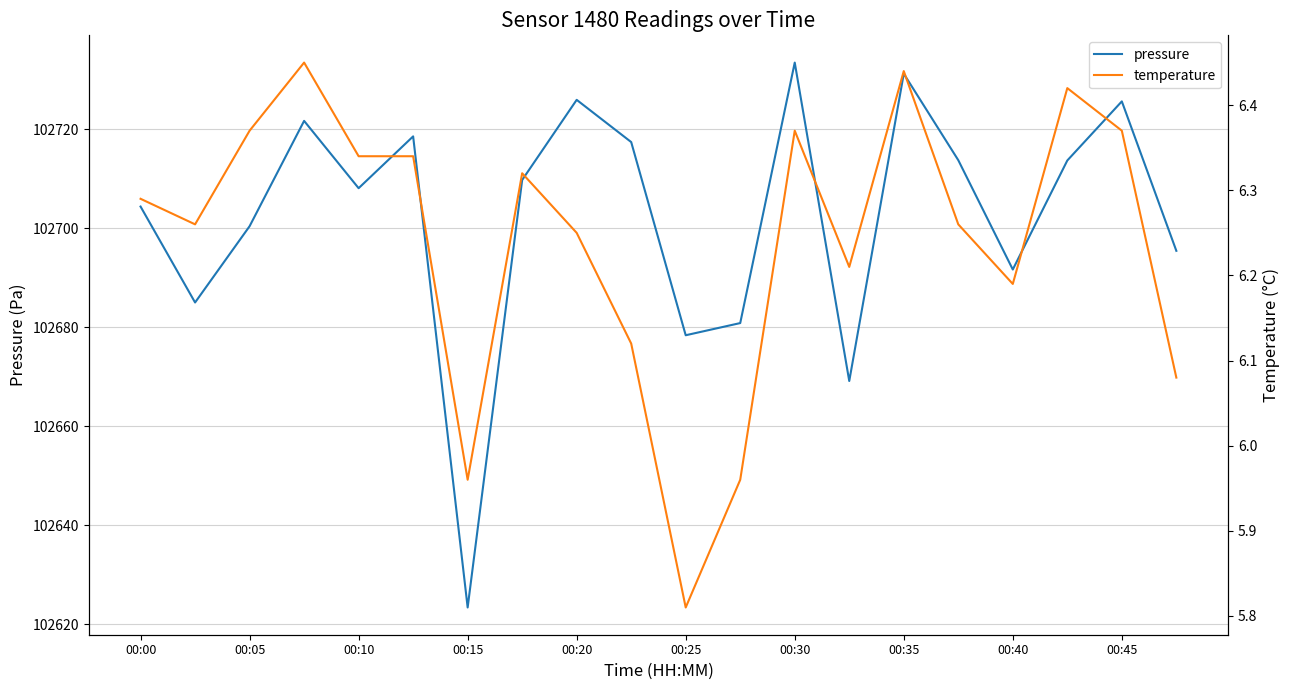

Reading right to left, what are all the values shown in this chart?

pressure: 102695.4	102725.6	102713.7	102691.7	102713.8	102731.2	102669.1	102733.5	102680.8	102678.4	102717.4	102725.9	102709.8	102623.4	102718.6	102708.1	102721.7	102700.4	102685.0	102704.4
temperature: 6.1	6.4	6.4	6.2	6.3	6.4	6.2	6.4	6.0	5.8	6.1	6.2	6.3	6.0	6.3	6.3	6.5	6.4	6.3	6.3